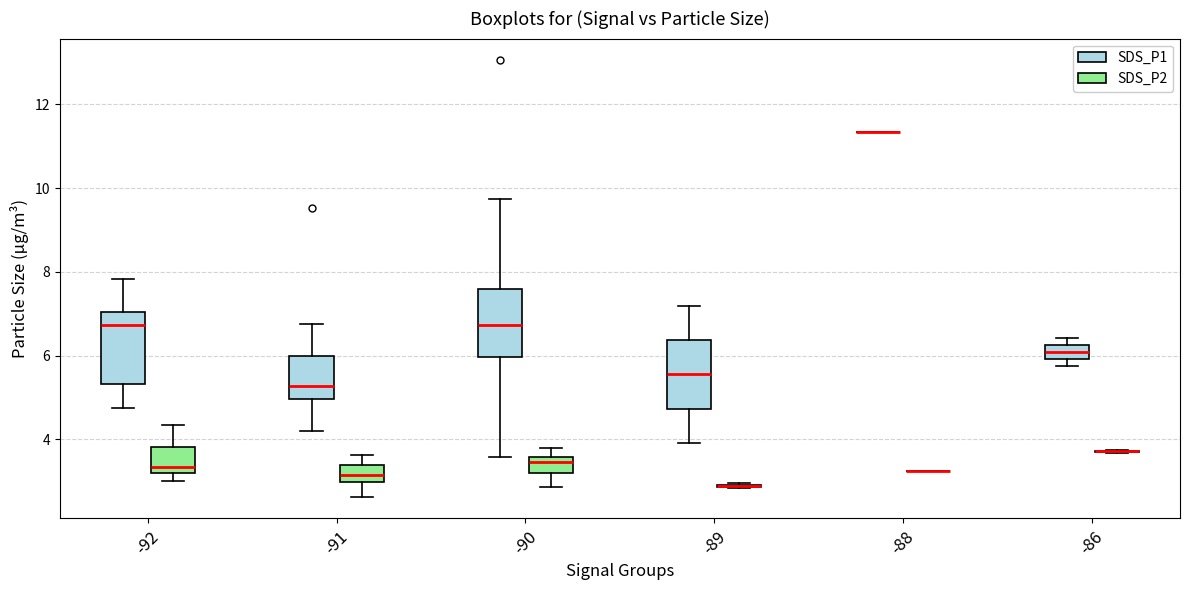

Reading left to right, transcribe this box plot: for each box, give where its median line is, the range the box spans, and where its two whiskers end, as read against the y-axis. The values are not printed on the chart, so give them approximately, as read against the axis.

-92 (SDS_P1): median 6.8, box 5.4 to 7.0, whiskers 4.8 to 7.8
-92 (SDS_P2): median 3.4, box 3.2 to 3.8, whiskers 3.0 to 4.4
-91 (SDS_P1): median 5.2, box 5.0 to 6.0, whiskers 4.2 to 6.8
-91 (SDS_P2): median 3.2, box 3.0 to 3.4, whiskers 2.6 to 3.6
-90 (SDS_P1): median 6.8, box 6.0 to 7.6, whiskers 3.6 to 9.8
-90 (SDS_P2): median 3.4, box 3.2 to 3.6, whiskers 2.8 to 3.8
-89 (SDS_P1): median 5.6, box 4.8 to 6.4, whiskers 4.0 to 7.2
-89 (SDS_P2): box collapsed to a line at 2.8, whiskers 2.8 to 3.0
-88 (SDS_P1): box collapsed to a line at 11.4, whiskers 11.4 to 11.4
-88 (SDS_P2): box collapsed to a line at 3.2, whiskers 3.2 to 3.2
-86 (SDS_P1): median 6.0 (inside the box), box 6.0 to 6.2, whiskers 5.8 to 6.4
-86 (SDS_P2): box collapsed to a line at 3.8, whiskers 3.6 to 3.8